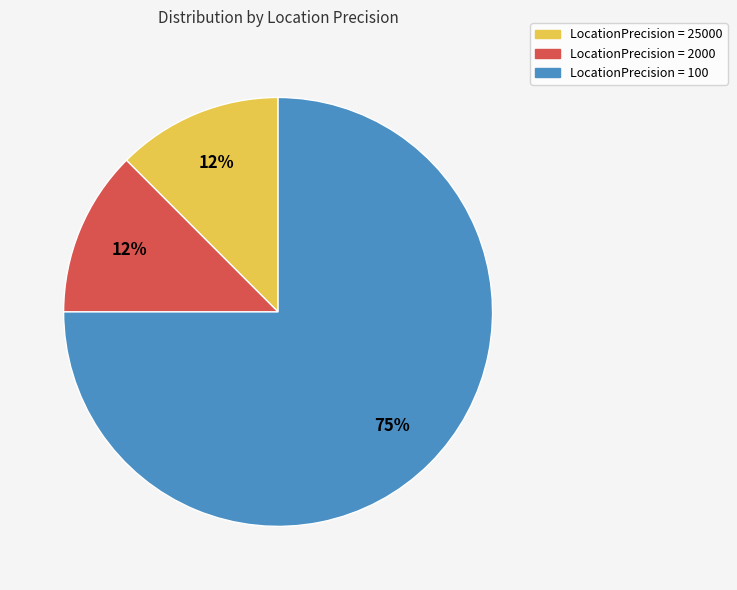

To the nearest percent, what is the average slice percentage?

33%